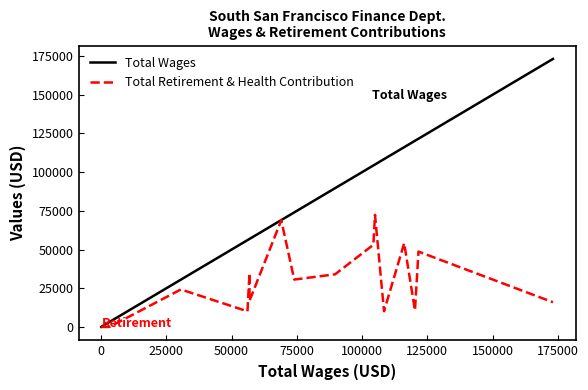

Reading left to right, list all the values displayed in this chart.

Total Wages: 50	100	150	400	400	400	450	3177	30558	56067	56835	56855	69015	73984	89639	104294	104926	108382	116102	120230	121579	173094
Total Retirement & Health Contribution: 2	4	6	13	15	15	17	0	24220	10092	34688	16938	68943	30600	34007	53064	72388	10168	54094	10694	48668	15964